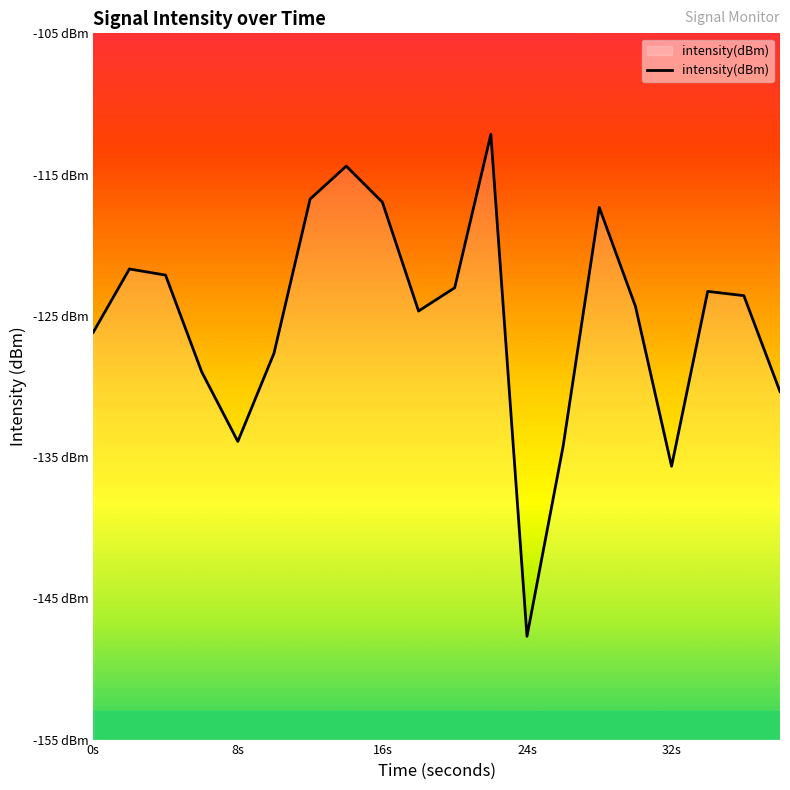

How many data points are less than -123?

13